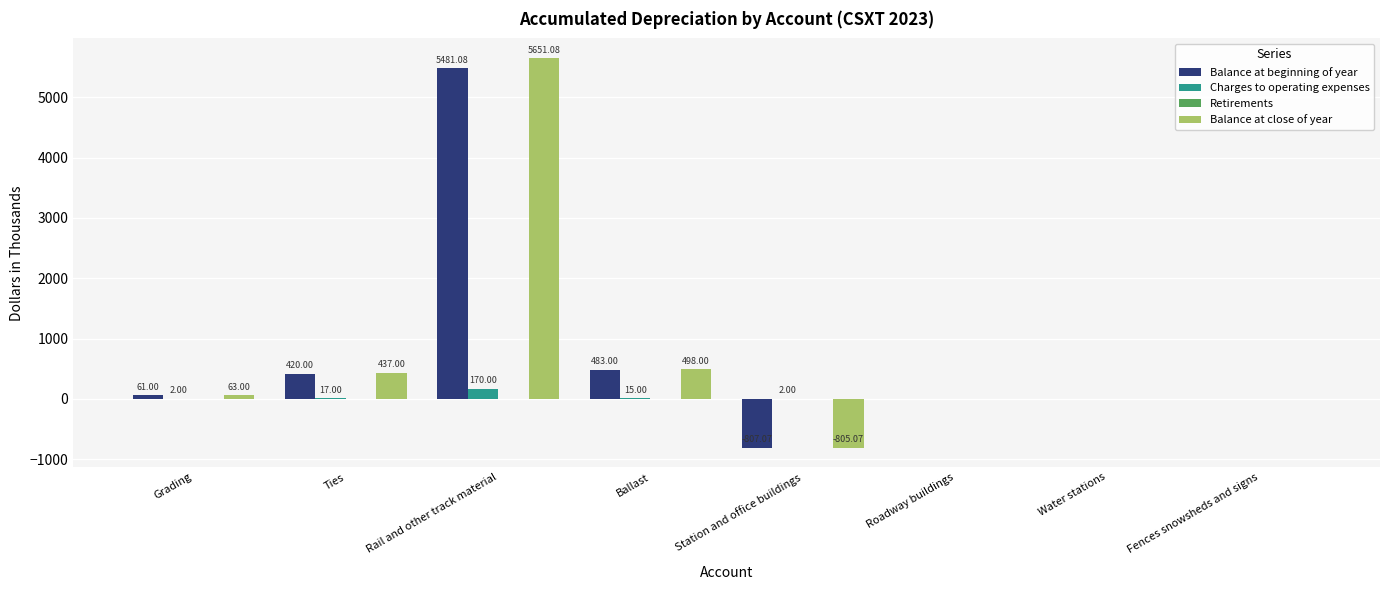

Which series has the largest range (max minus min)?

Balance at close of year